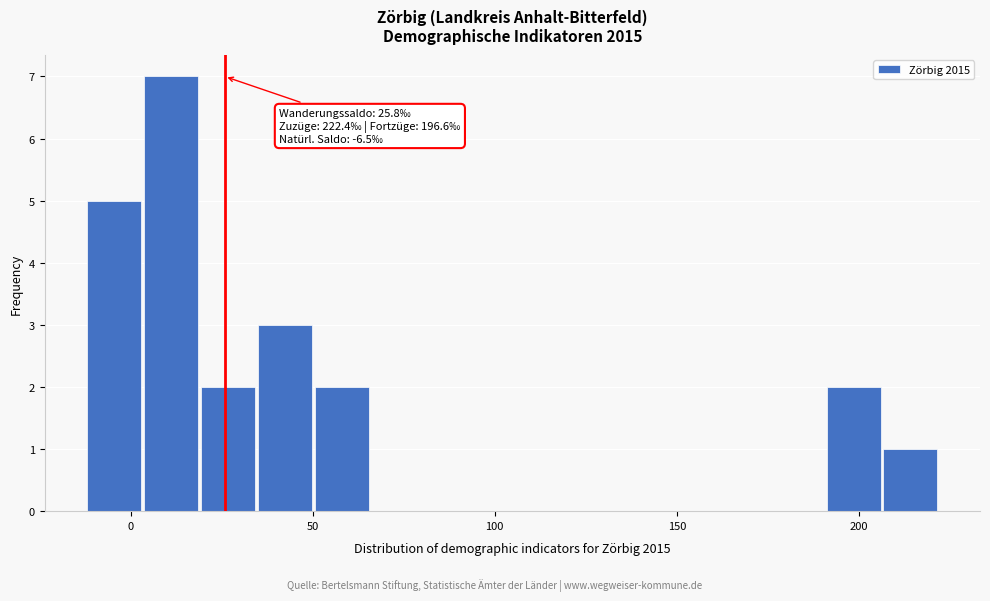

Read against the x-axis, roughly where is the centre of the tallest bar?

10